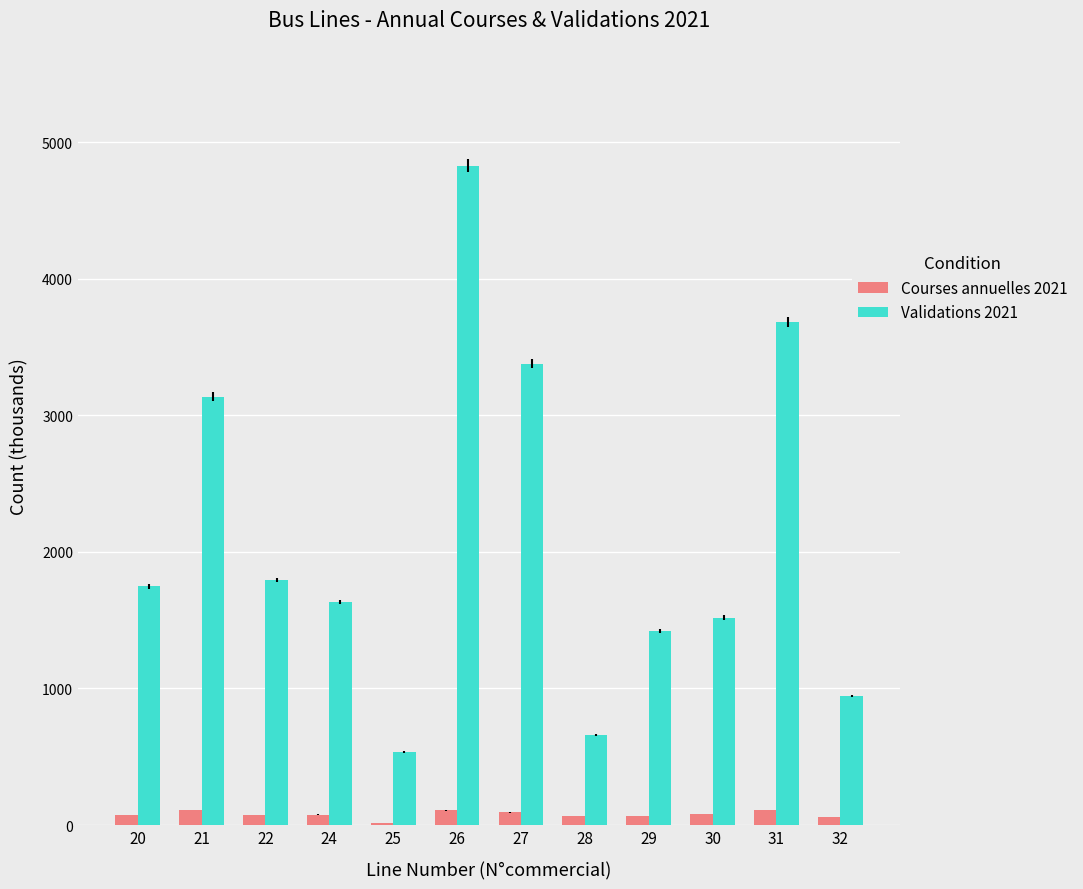

Which series has the widest spread of values?

Validations 2021